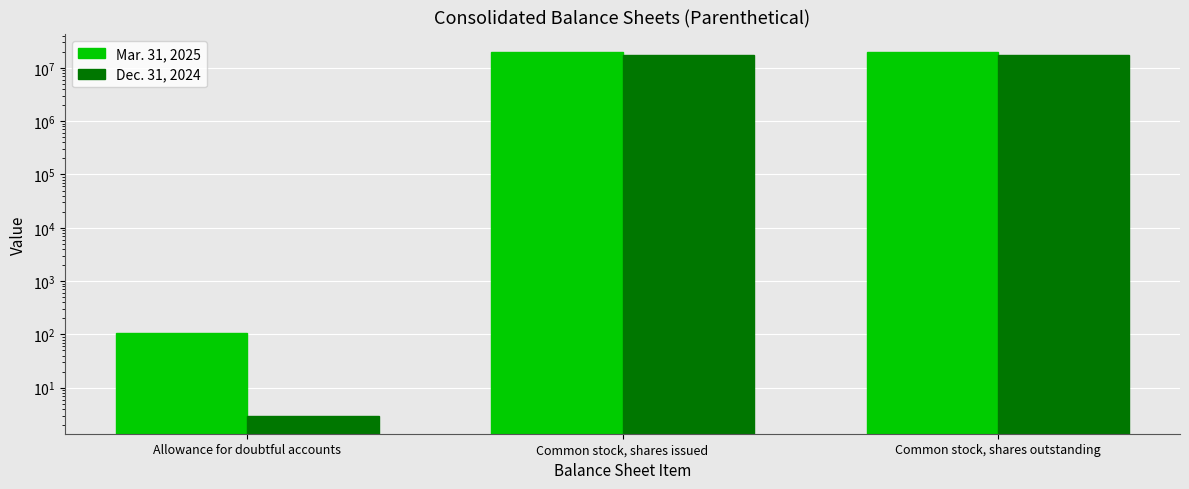

At which label is Mar. 31, 2025 closest to 9729428?

Allowance for doubtful accounts